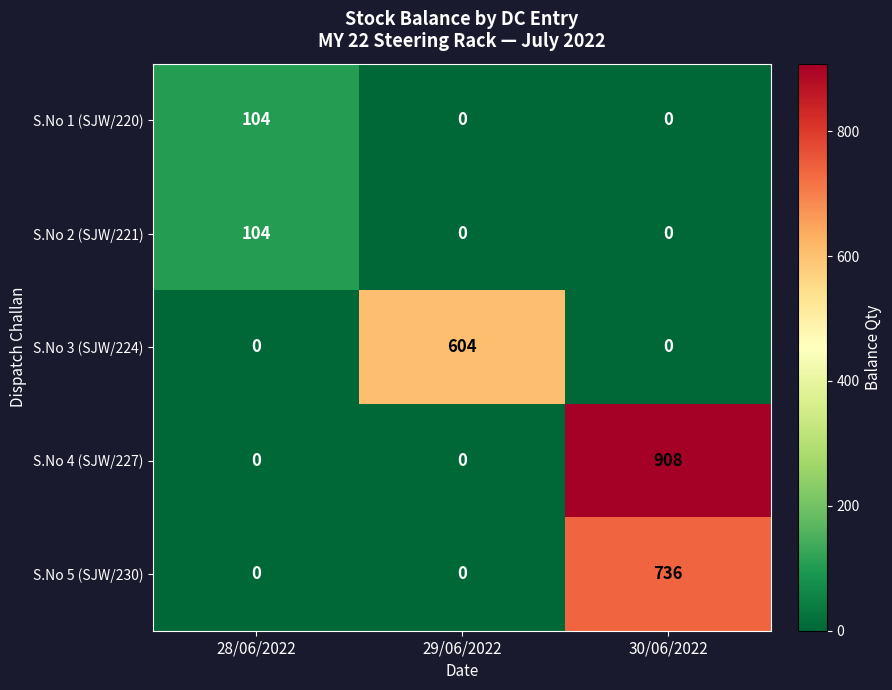

Count the number of categories in the chart.

3